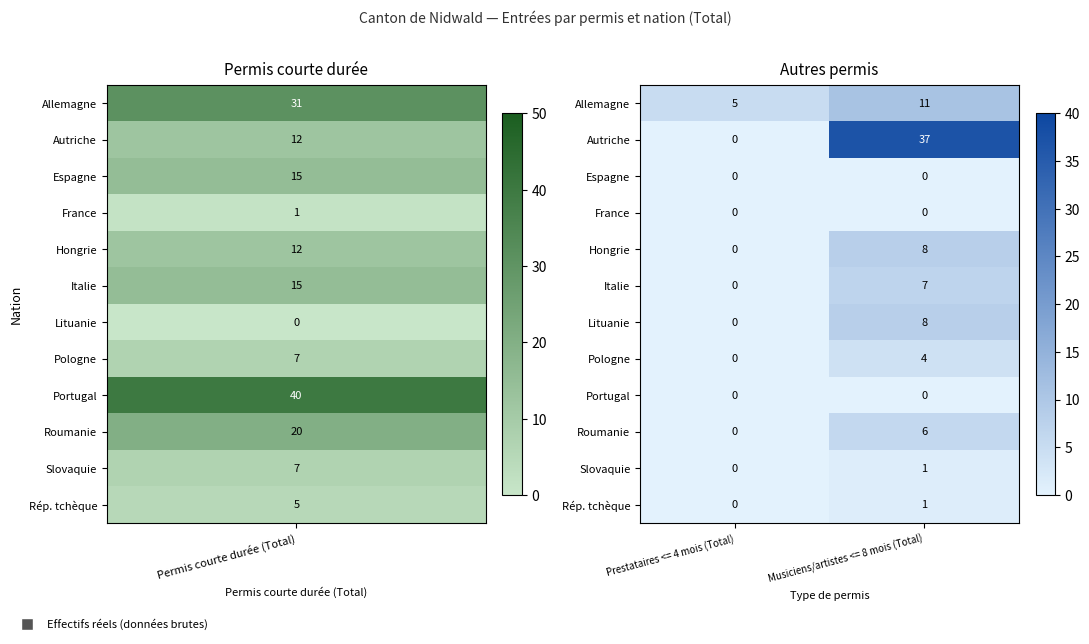

What is the average value of the Lituanie series?

4